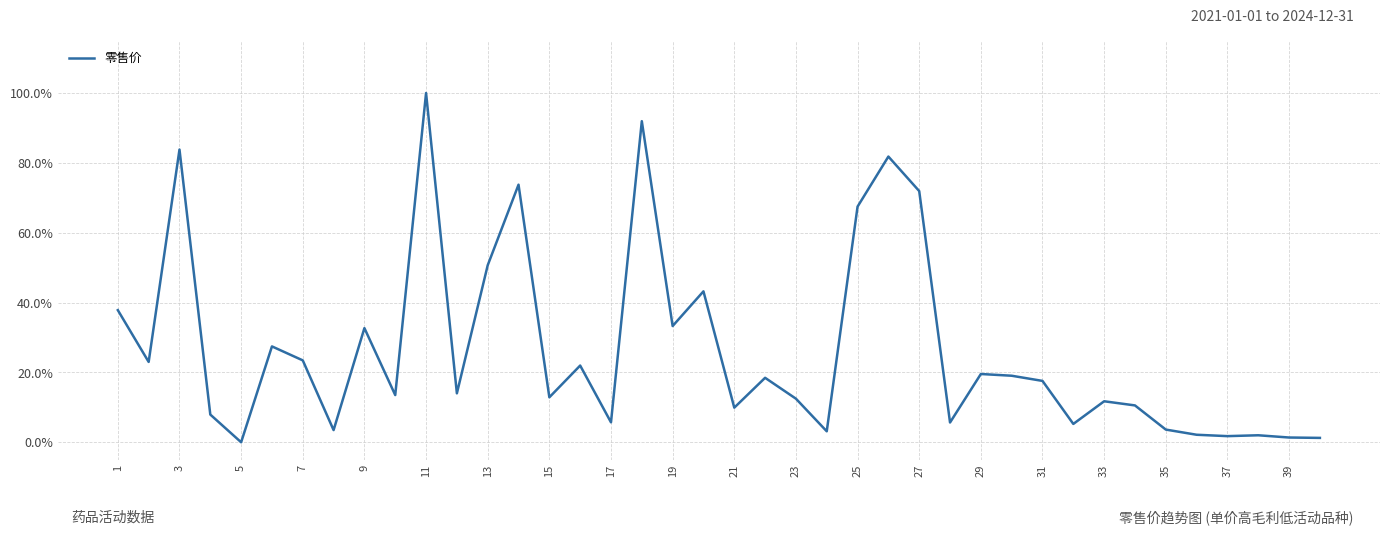

What is the maximum value shown in the chart?

100.0